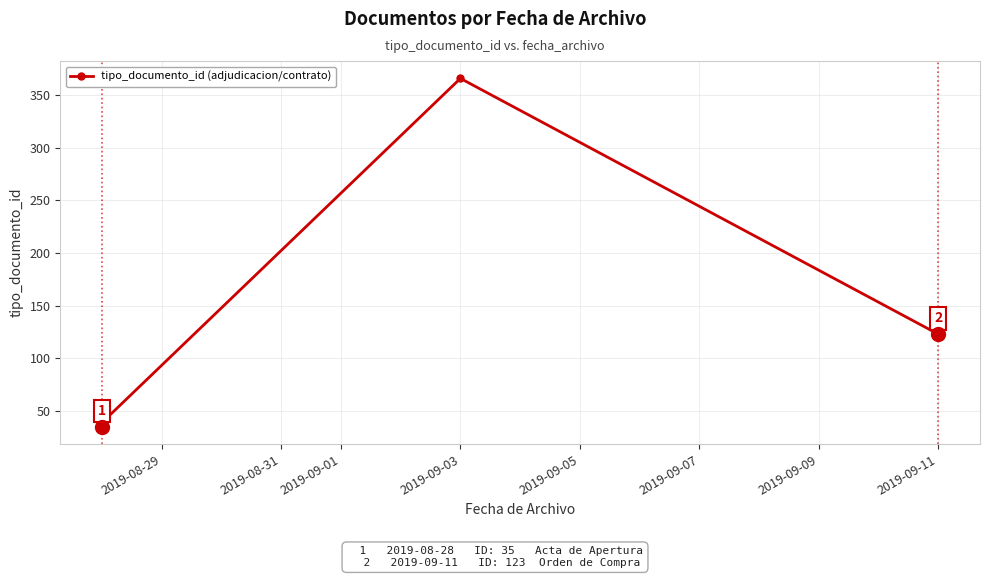

How many data points are less than 38?

3